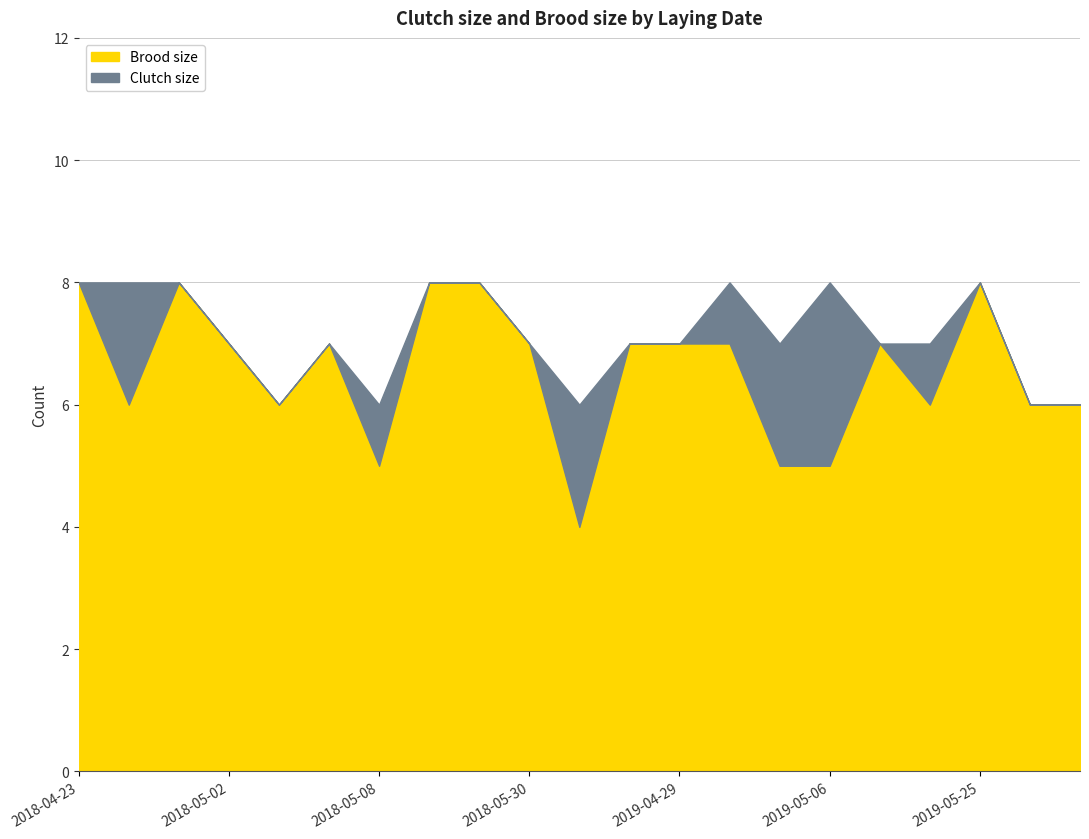

What is the label of the 7th point from the left?

2018-05-08